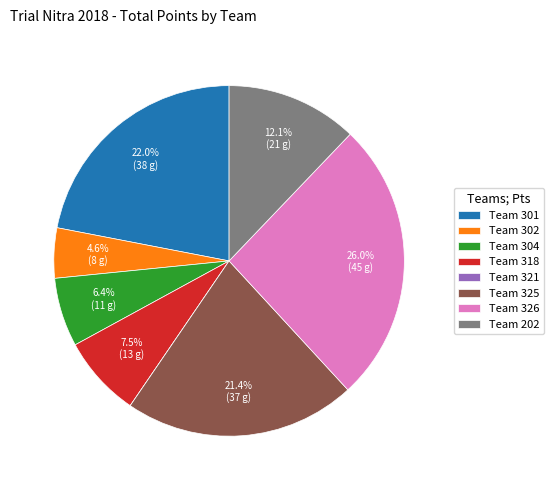

Do Team 304 and Team 325 together represent more than half of the pie?

No